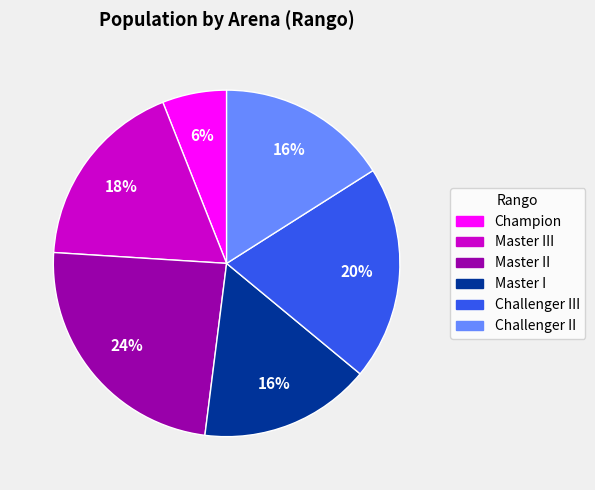

Does any single category account for the majority?

No